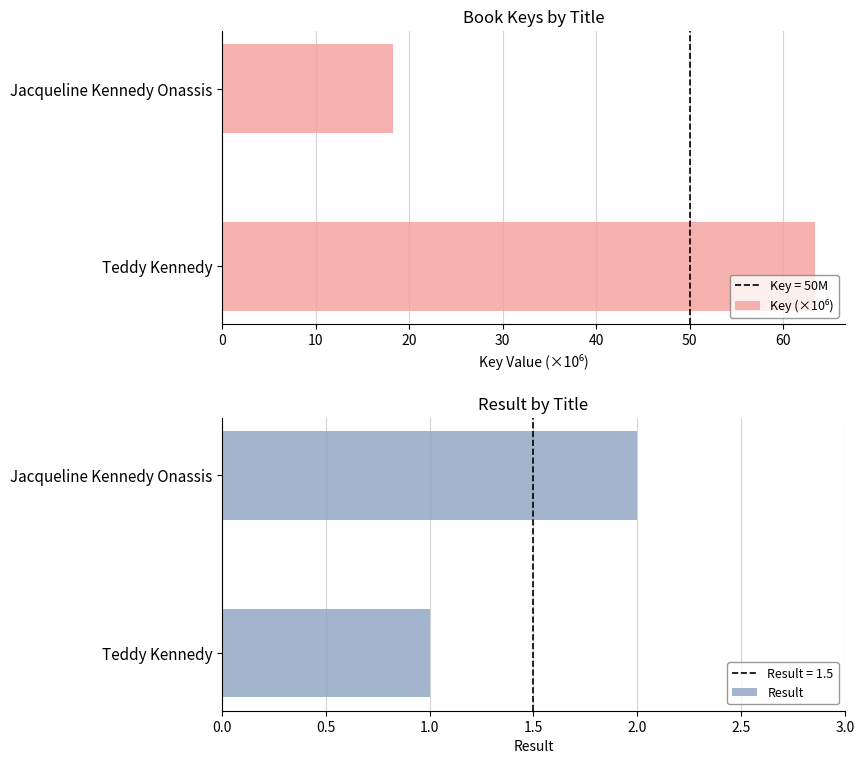

Does the chart contain stacked bars?

No